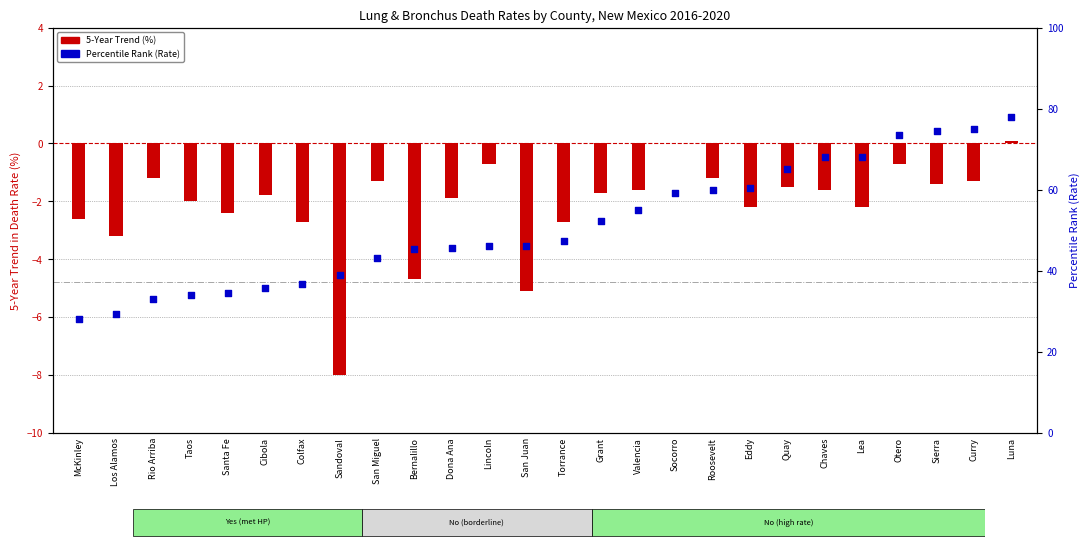

Is the value of Percentile Rank (Rate) at Rio Arriba greater than the value of 5-Year Trend (%) at McKinley?

Yes